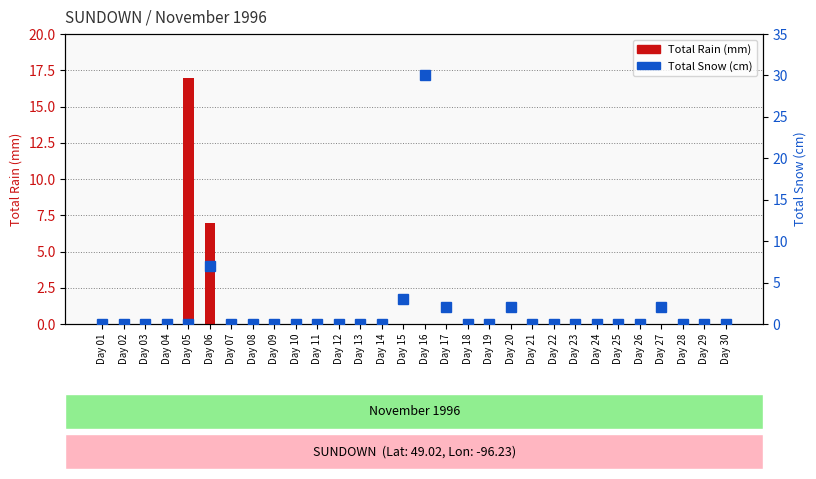

True or false: Total Snow (cm) has a value of 0 at Day 19.

True